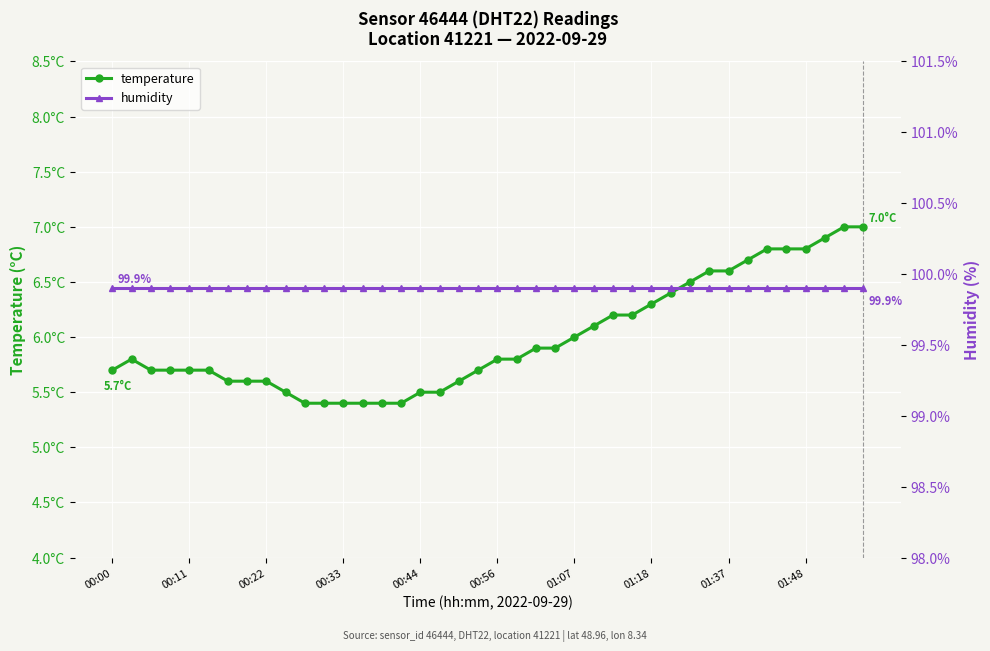

Rank the series by their maximum value, from highest to lowest.

humidity, temperature